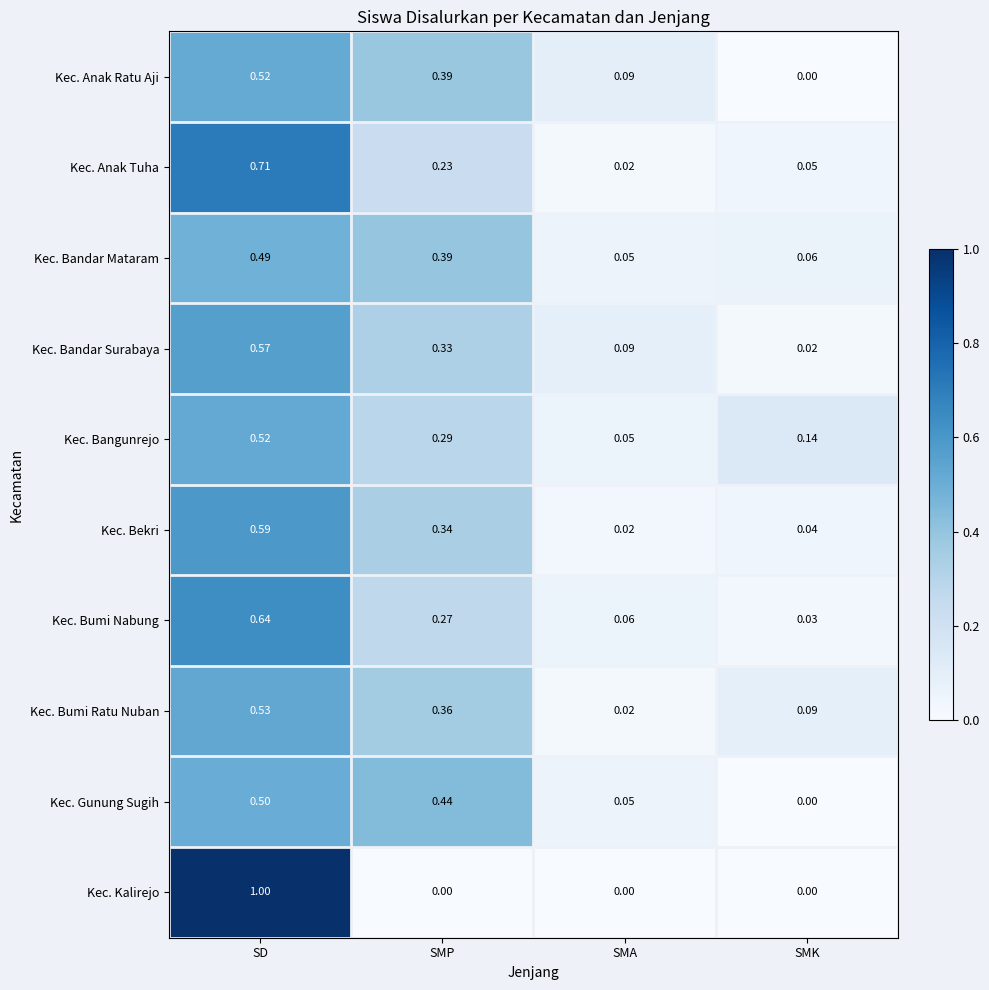

Which category has the lowest value in the Kec. Bekri series?

SMA